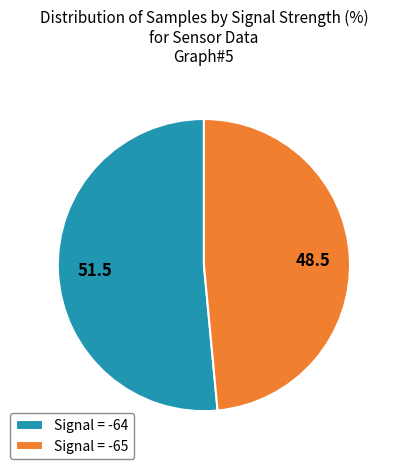

Rank the categories by value from highest to lowest.

Signal = -64, Signal = -65